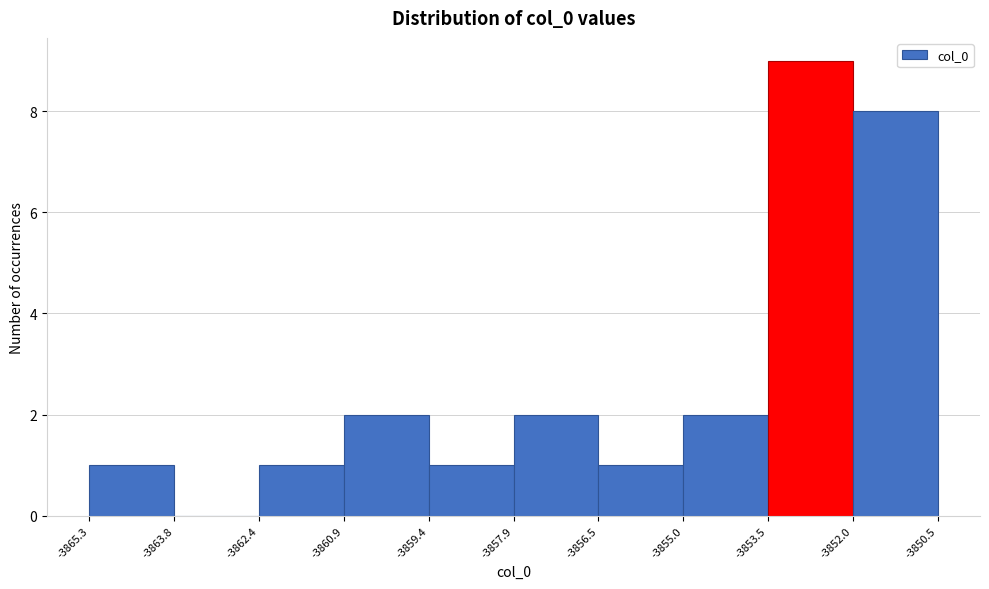

Reading left to right, transcribe this chart: for each bar, give the range it covers on the x-axis and its height. The values are not printed on the chart, so give them approximately, as read against the axis.

-3865.3 to -3863.8: 1
-3863.8 to -3862.4: 0
-3862.4 to -3860.9: 1
-3860.9 to -3859.4: 2
-3859.4 to -3857.9: 1
-3857.9 to -3856.5: 2
-3856.5 to -3855.0: 1
-3855.0 to -3853.5: 2
-3853.5 to -3852.0: 9
-3852.0 to -3850.5: 8